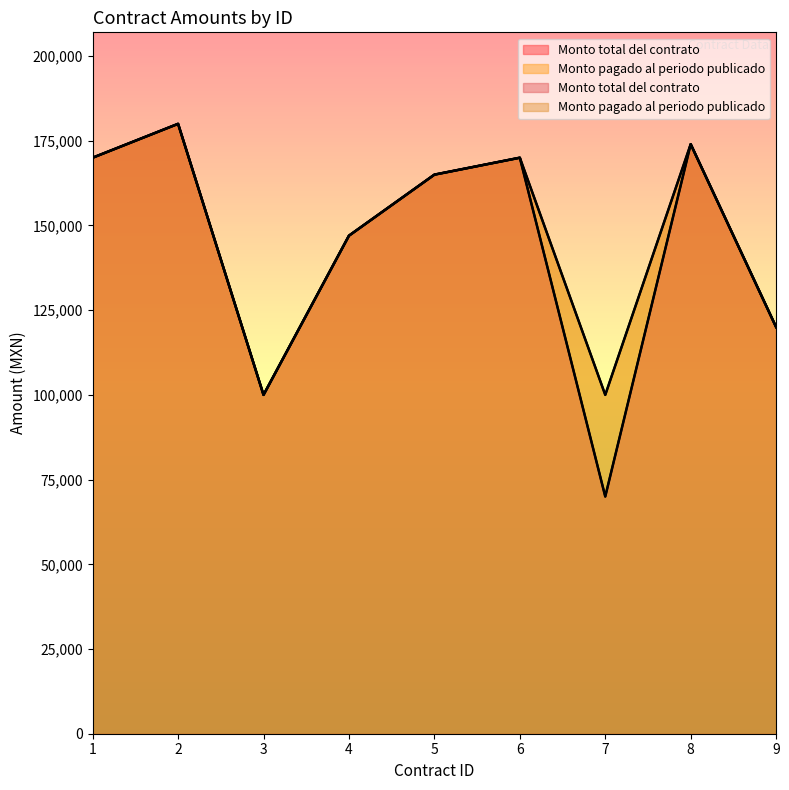

At which label is Monto total del contrato closest to 125000?

9